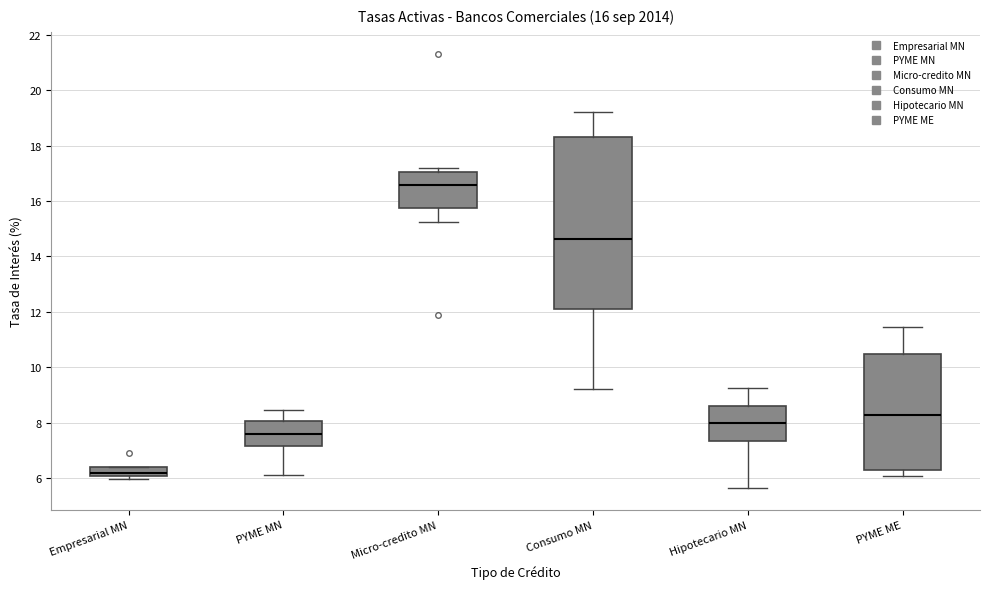

Comparing the boxes themselves (not the whiskers), which one is the tallest?

Consumo MN